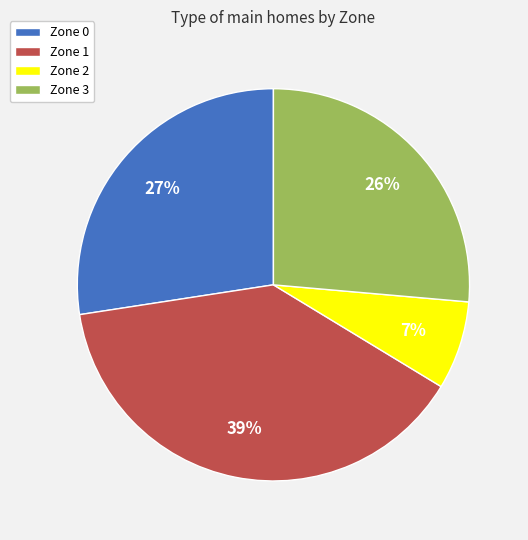

Which slice is the largest?

Zone 1